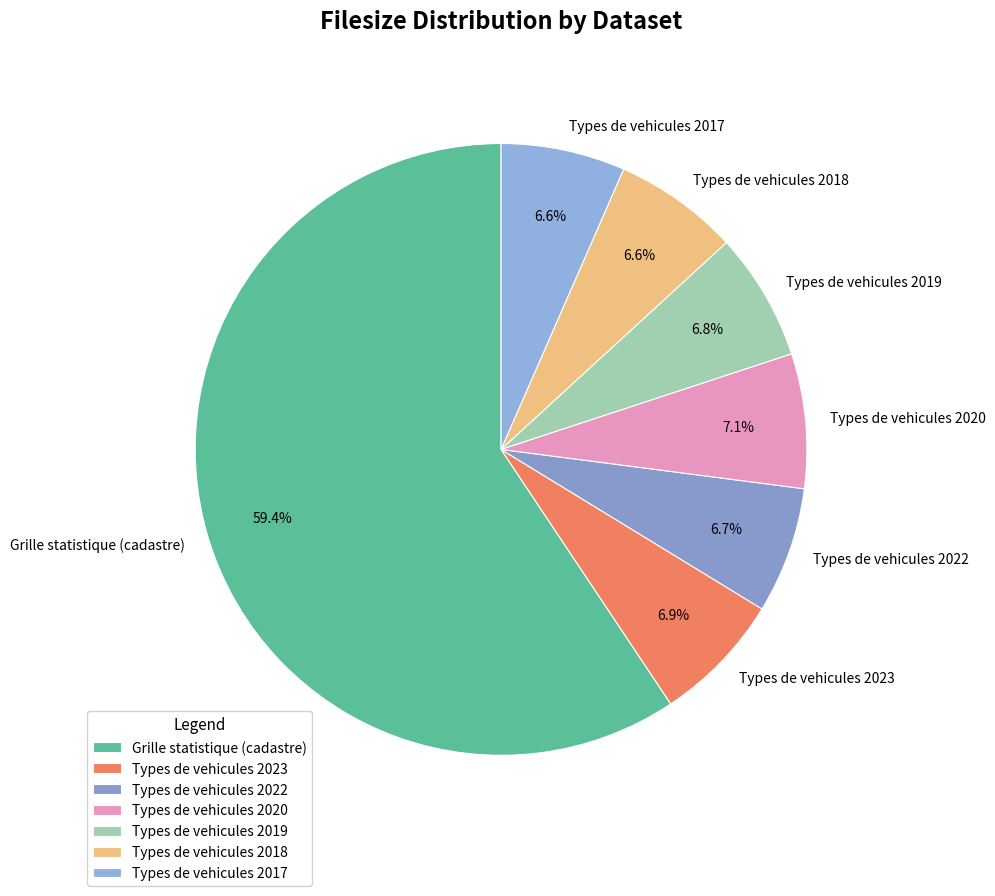

Which category has the biggest portion of the pie?

Grille statistique (cadastre)